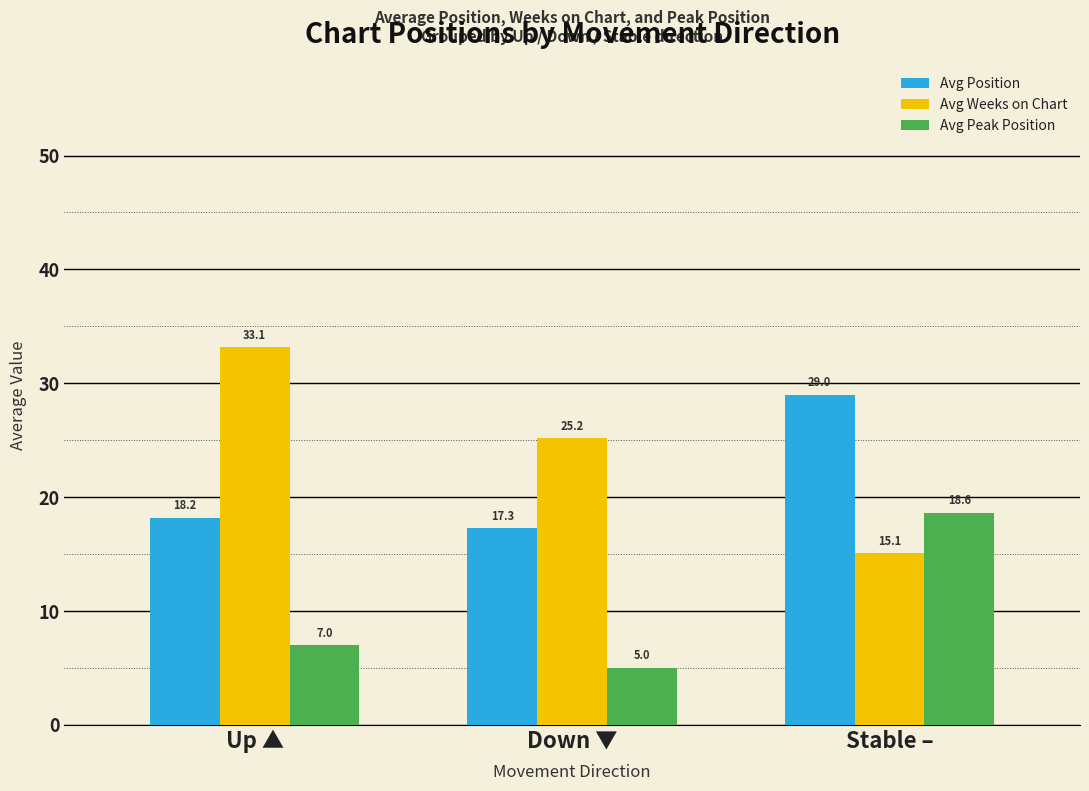

What is the value of the Avg Weeks on Chart bar at the 2nd from the left?

25.2